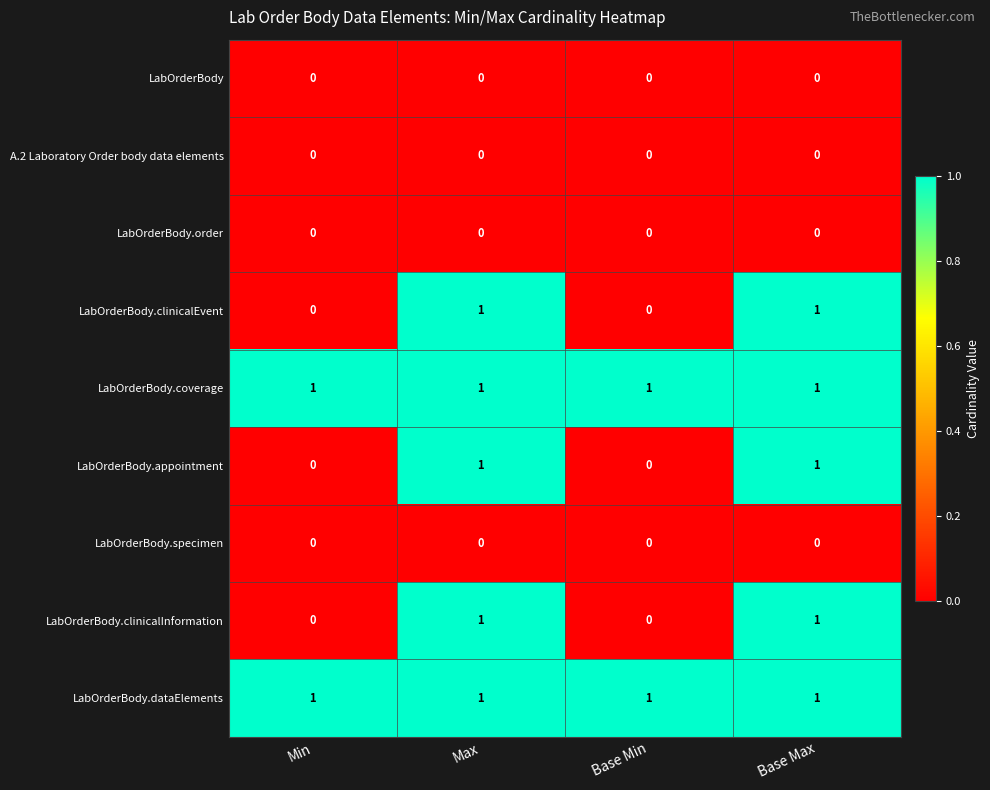

Count the LabOrderBody.appointment values in the range 0 to 1.

4